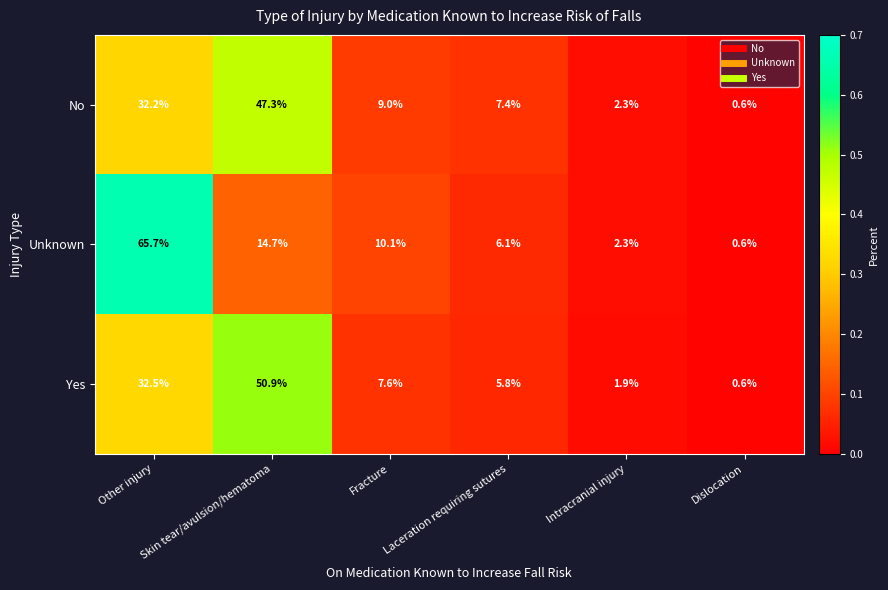

Is it true that No equals 14.6 at Other injury?

False